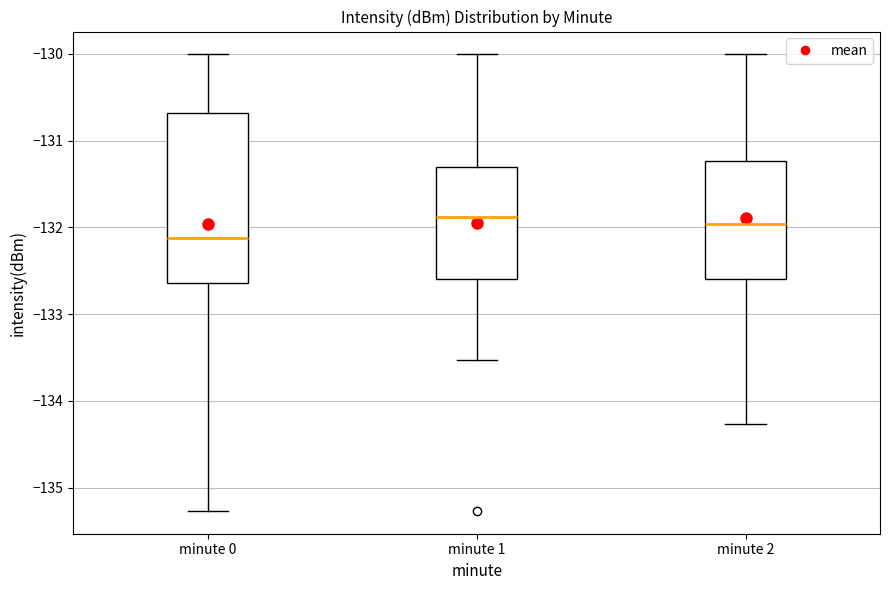

Reading left to right, read every box against the y-axis: the position of its median line, the range the box covers, and the ends of its whiskers. The values are not printed on the chart, so give them approximately, as read against the axis.

minute 0: median -132.1, box -132.6 to -130.7, whiskers -135.3 to -130.0
minute 1: median -131.9, box -132.6 to -131.3, whiskers -133.5 to -130.0
minute 2: median -132.0, box -132.6 to -131.2, whiskers -134.3 to -130.0